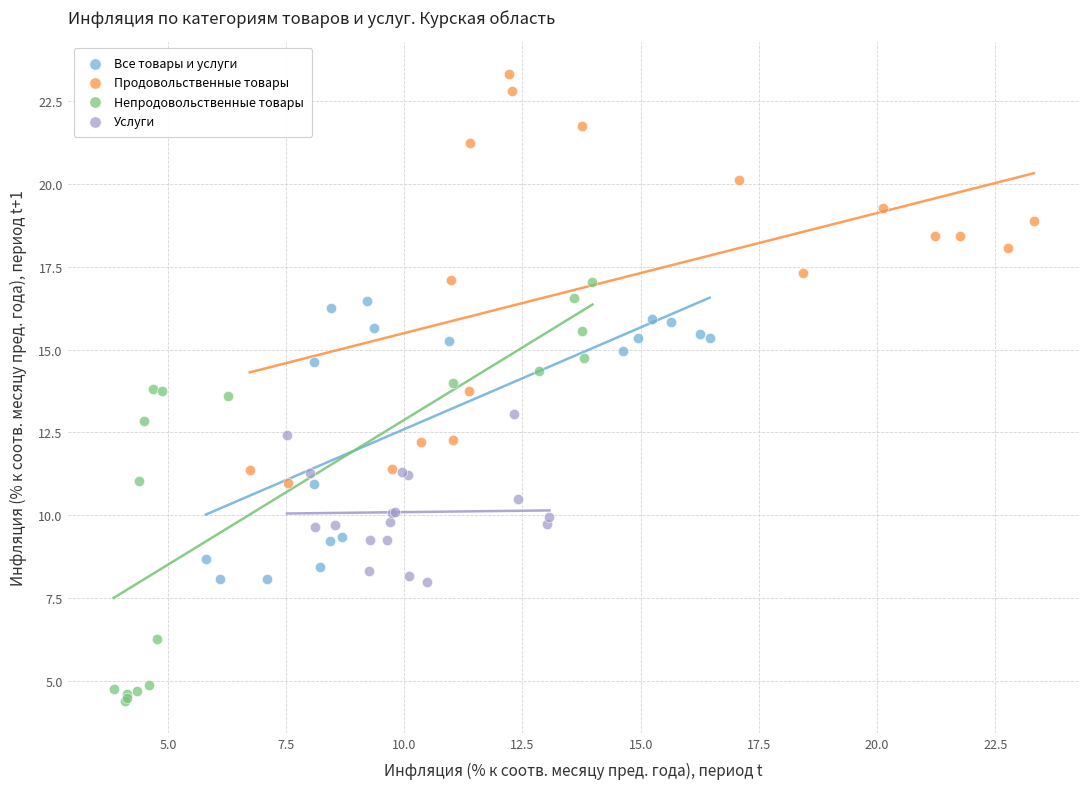

Which series contains the highest Y value?

Продовольственные товары